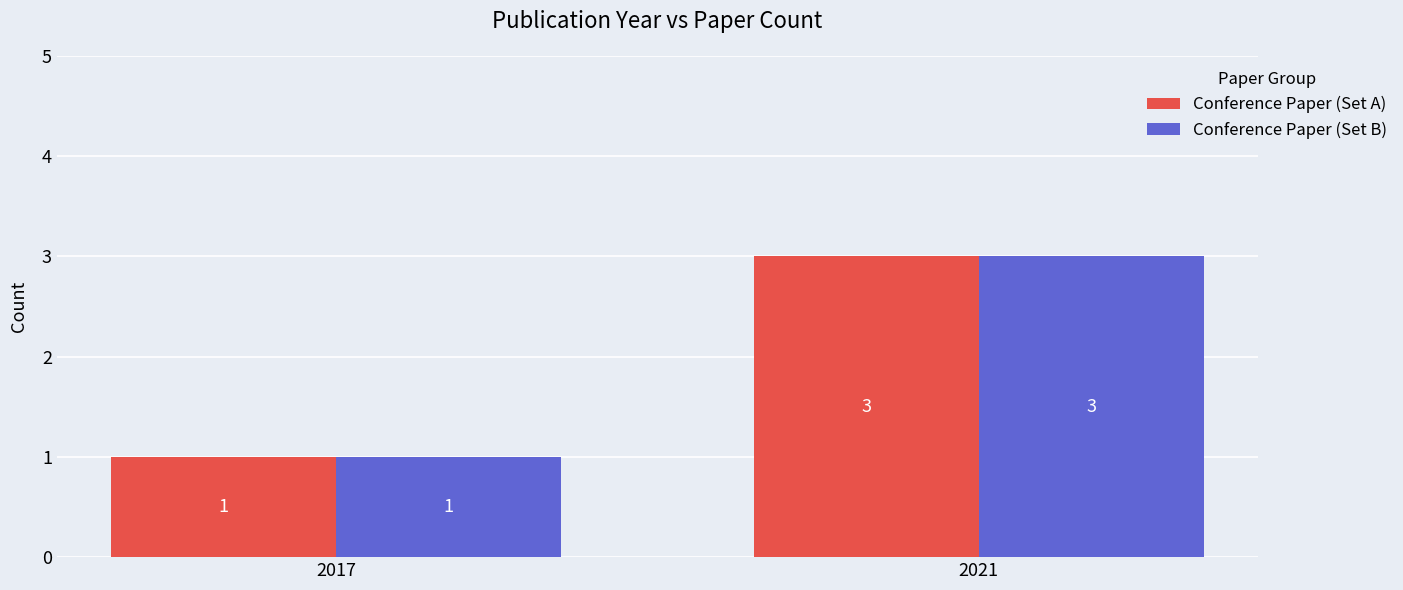

What is the maximum value shown in the chart?

3